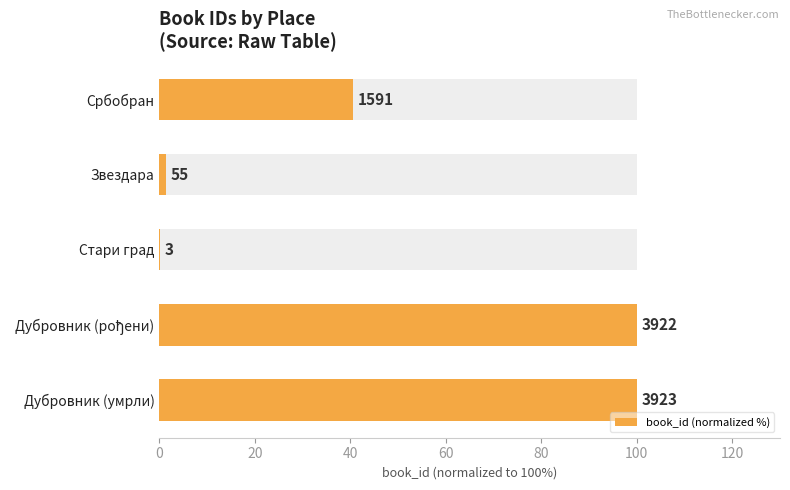

How many bars are there in total?

5